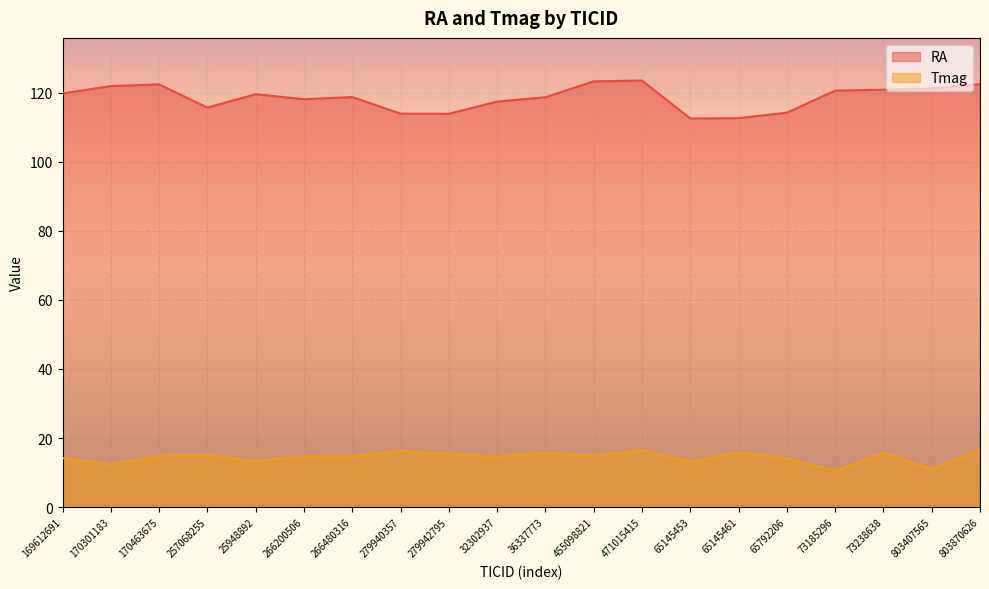

The RA series shows 34.2 at 25948892. True or false?

False